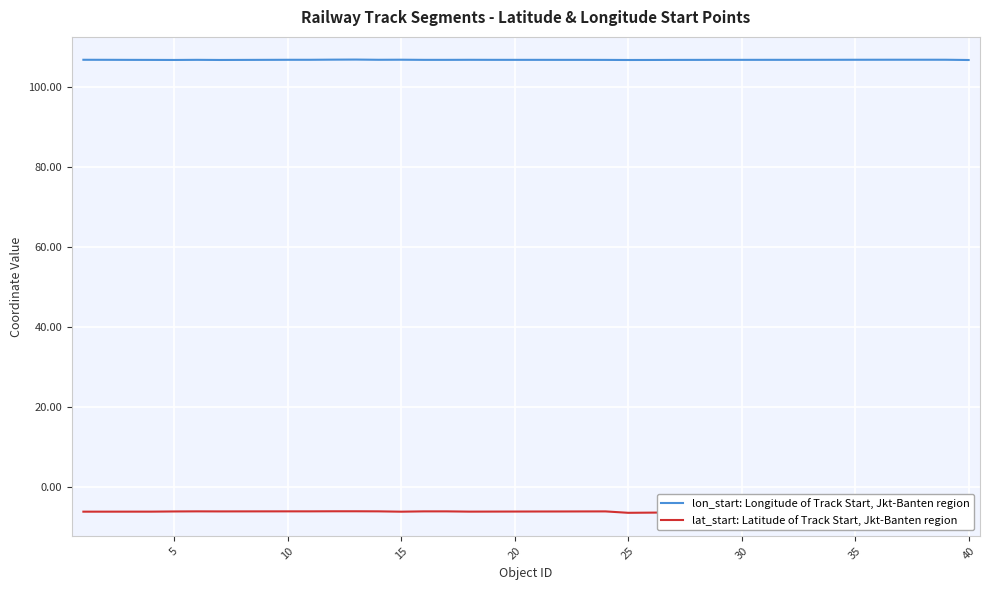

What is the value of the lat_start: Latitude of Track Start, Jkt-Banten region point at the 35th from the left?

-6.3